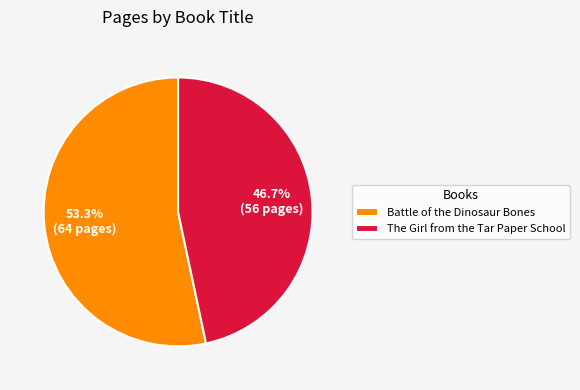

To the nearest percent, what is the average slice percentage?

50%